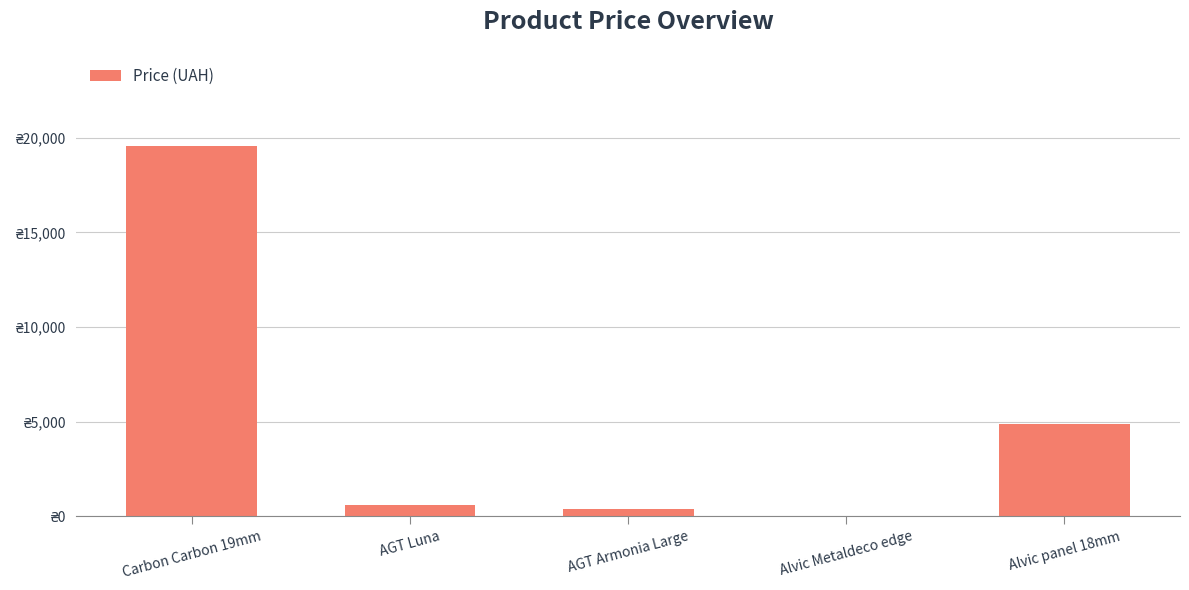

Reading left to right, what are all the values shown in this chart?

19542.7	580.4	371.4	41.5	4903.4